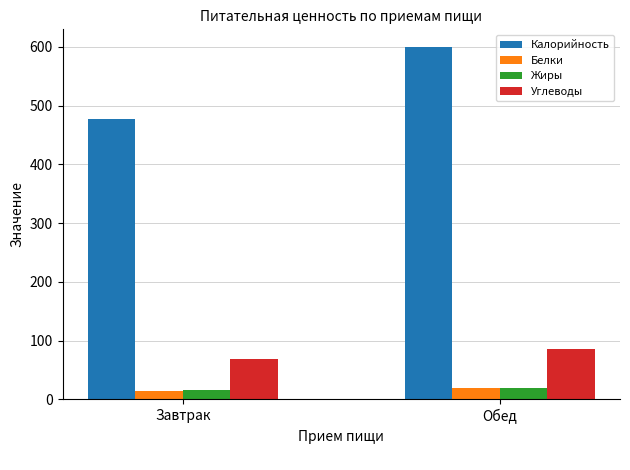

Are the bars grouped side by side (vs. stacked)?

Yes